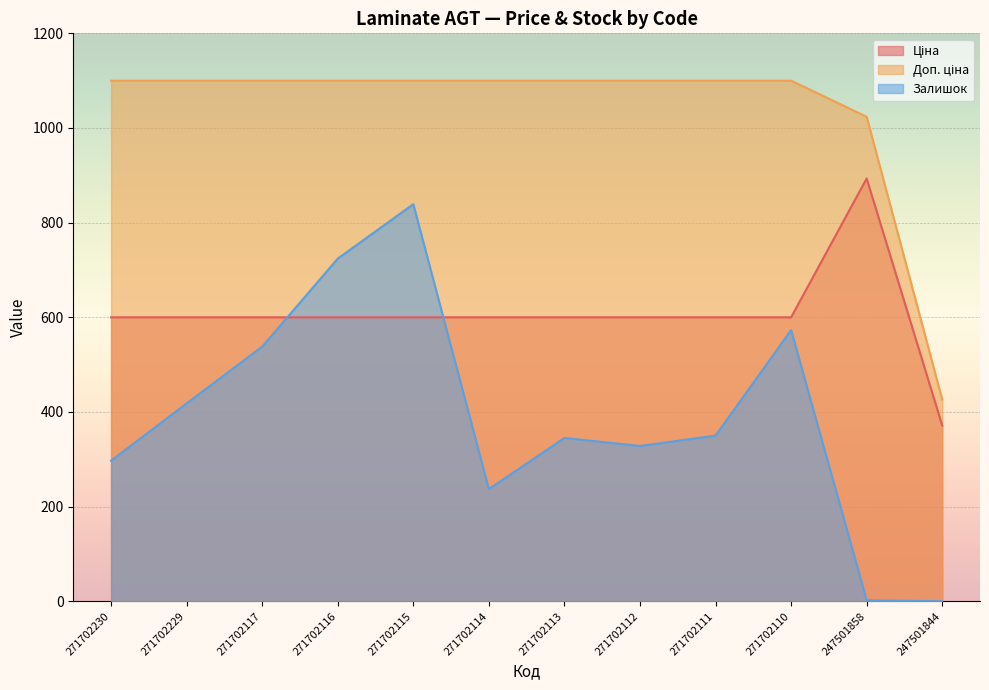

Reading left to right, what are all the values shown in this chart?

Ціна: 599.9	599.9	599.9	599.9	599.9	599.9	599.9	599.9	599.9	599.9	893.3	371.3
Доп. ціна: 1100.0	1100.0	1100.0	1100.0	1100.0	1100.0	1100.0	1100.0	1100.0	1100.0	1023.7	426.0
Залишок: 297.0	418.0	538.0	724.0	839.0	237.0	345.0	328.0	350.0	573.0	2.0	0.0